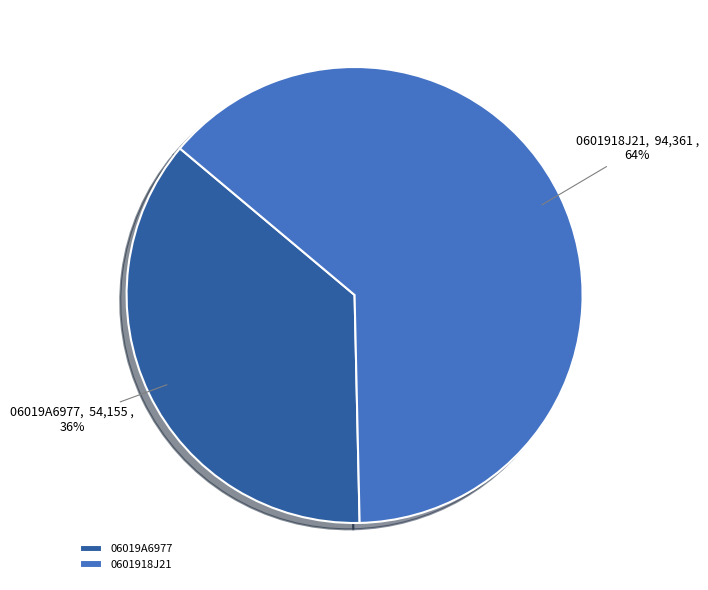

Between 06019A6977 and 0601918J21, which is larger?

0601918J21